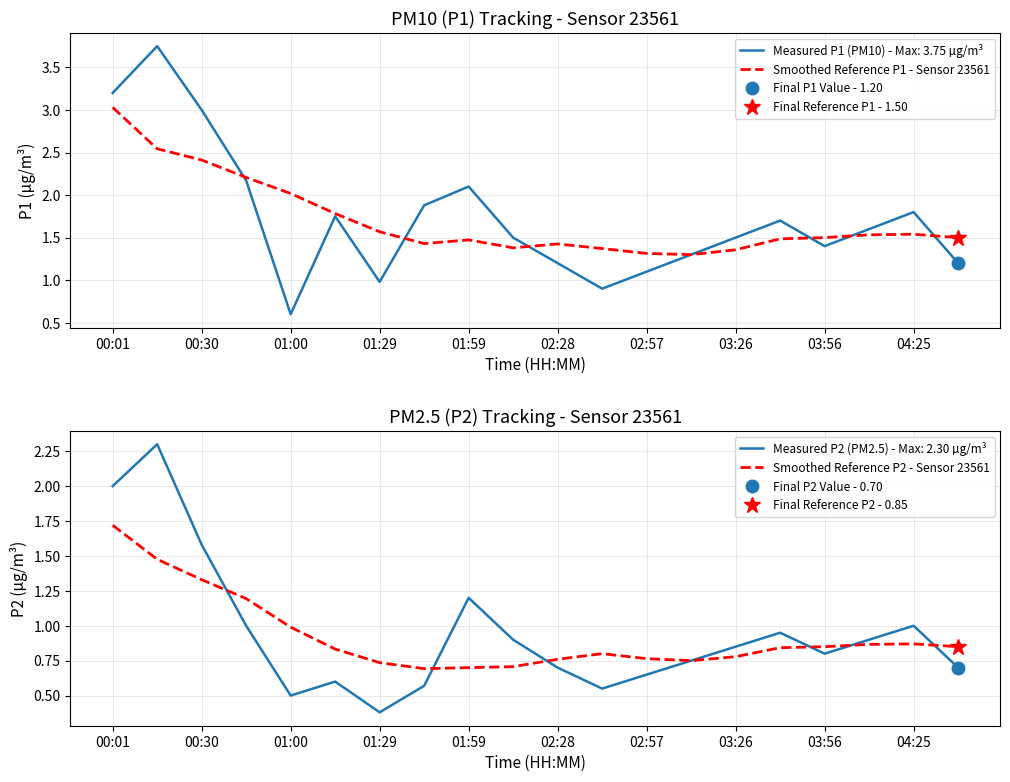

True or false: Smoothed Reference P1 - Sensor 23561 has a value of 2.1 at 02:28.

False